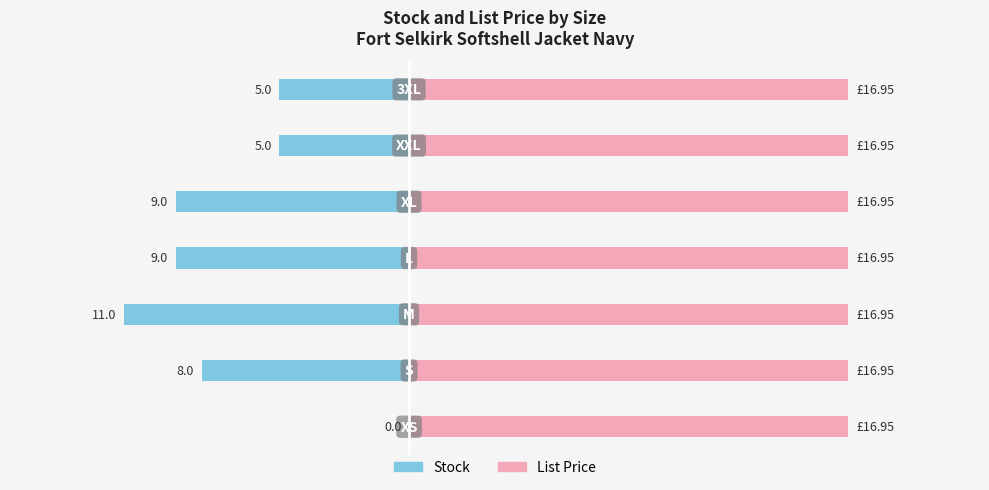

At 6, list the series in order from smallest to largest.

Stock, List Price